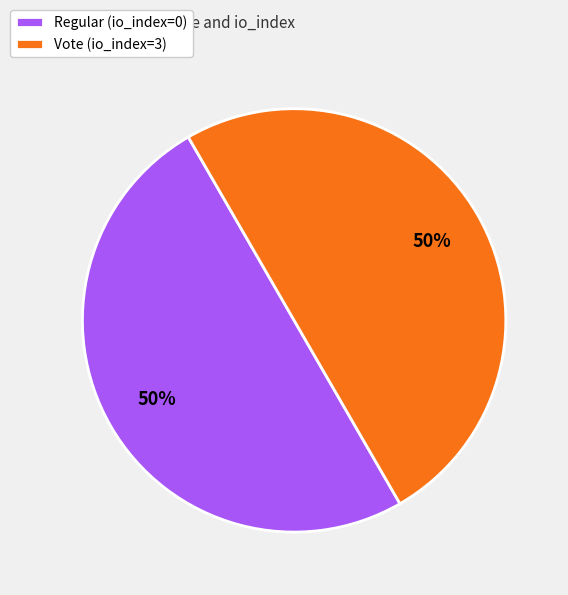

To the nearest percent, what is the combined percentage of Regular (io_index=0) and Vote (io_index=3)?

100%